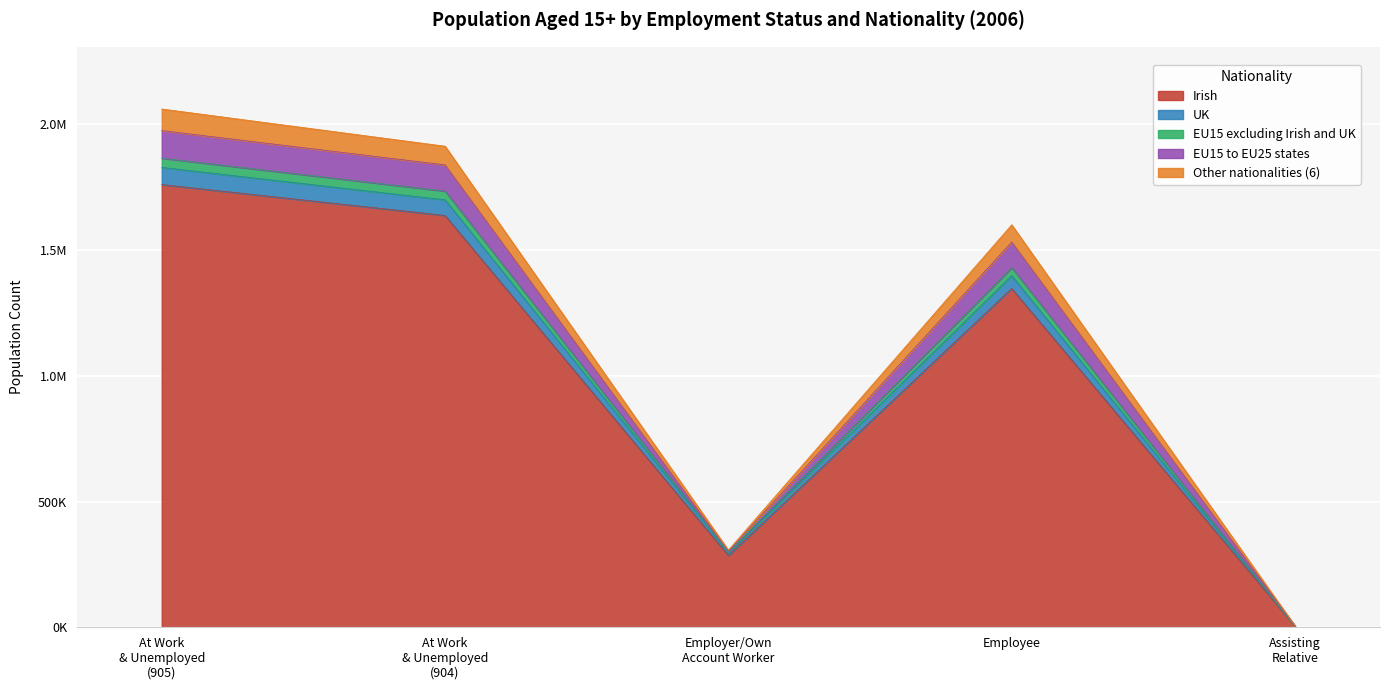

True or false: EU15 to EU25 states and EU15 excluding Irish and UK cross at least once.

False